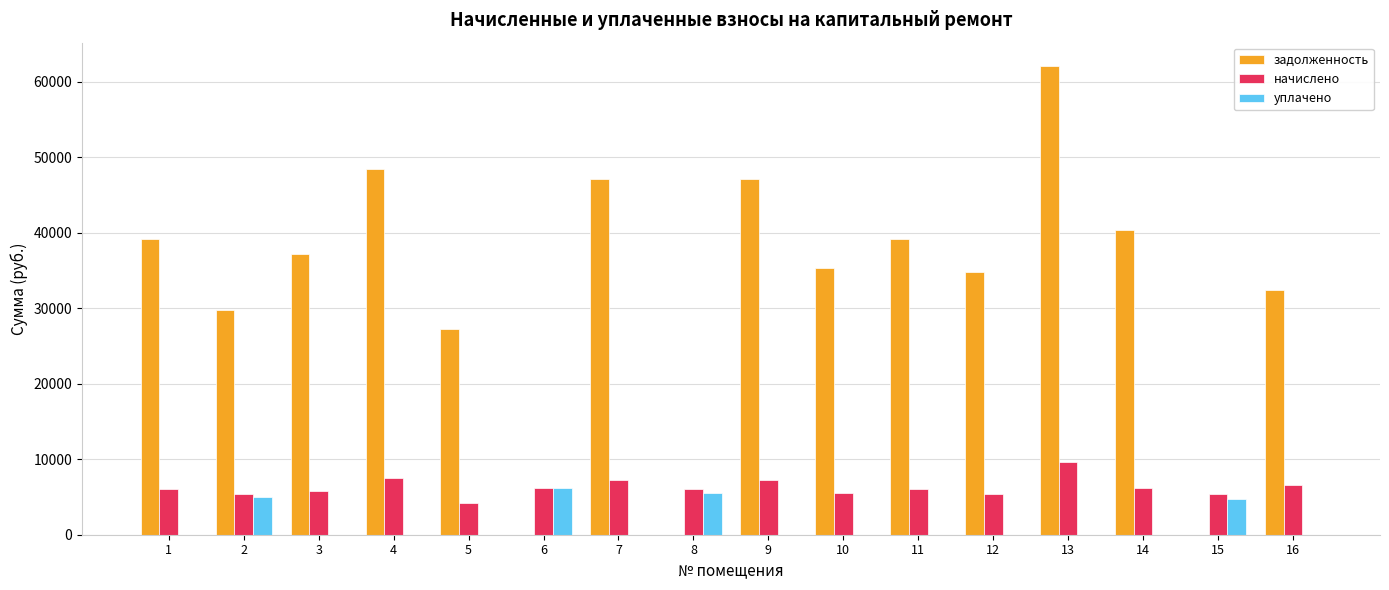

Which series changed the most between 9 and 13?

задолженность